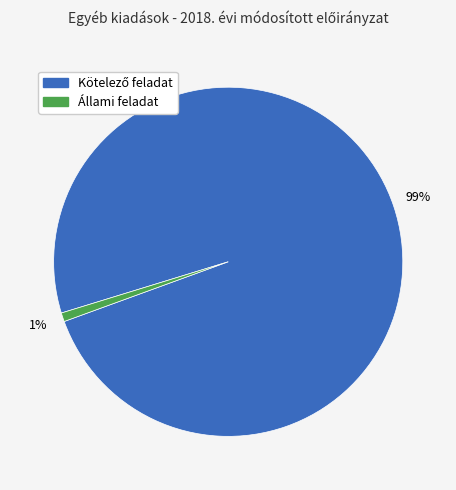

How many segments does this pie chart have?

2